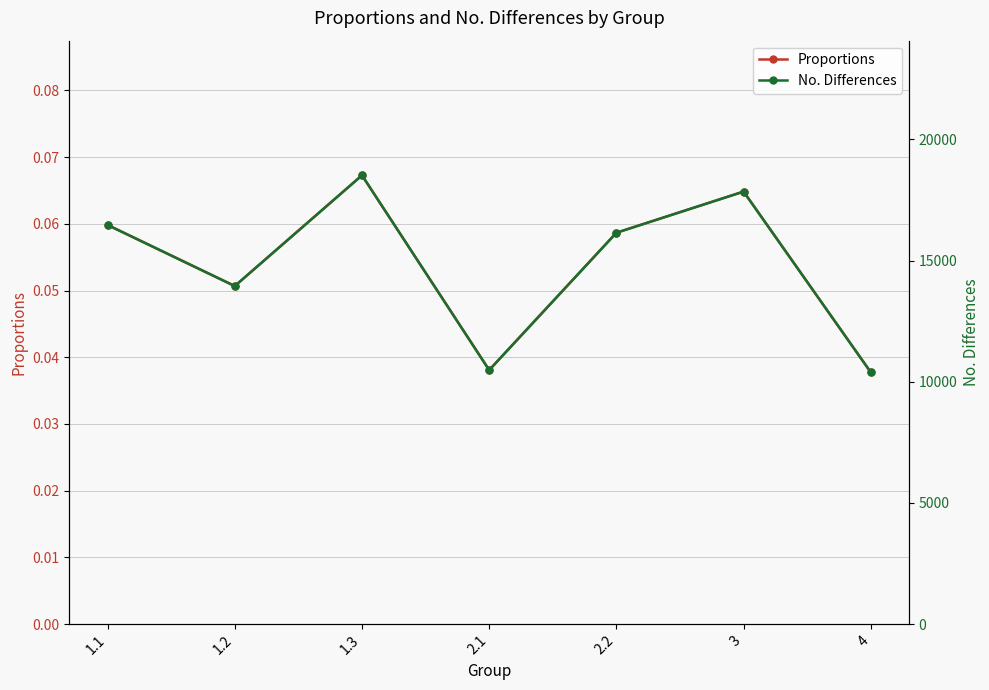

Reading right to left, extract all data points from this chart.

Proportions: 0.0	0.1	0.1	0.0	0.1	0.1	0.1
No. Differences: 10388.1	17845.6	16147.4	10481.9	18517.4	13948.6	16468.6